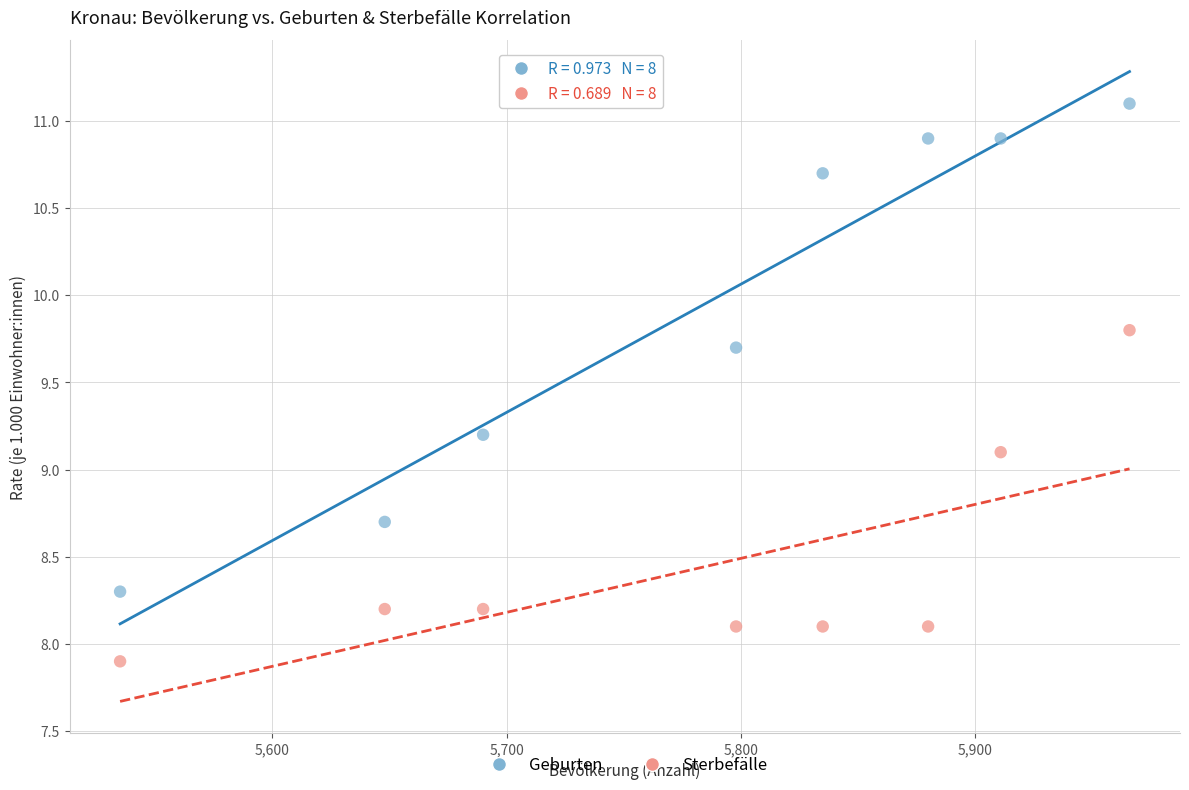

Across all series, what Y value is closest to 9?

9.1